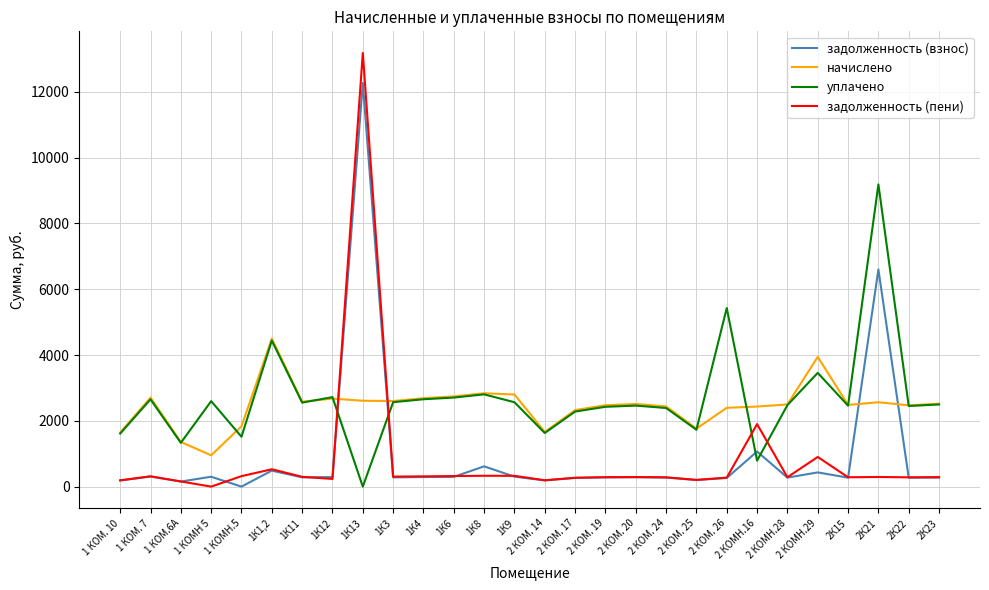

Which category has the lowest value in the начислено series?

1 КОМН 5